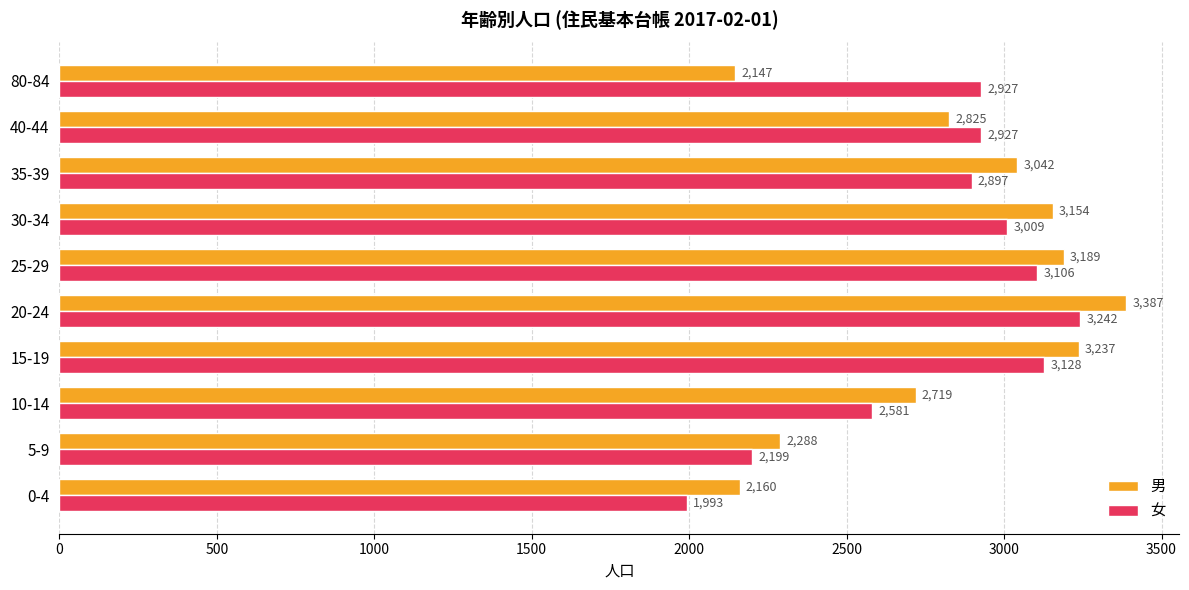

How many values in the 男 series are below 3042?

5